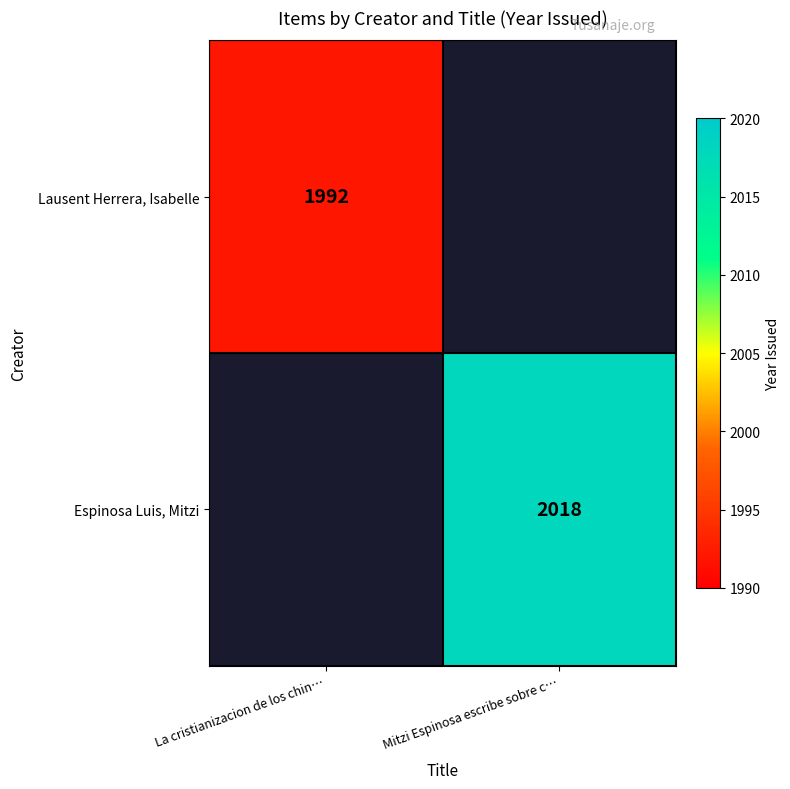

True or false: Espinosa Luis, Mitzi has a value of 572 at Mitzi Espinosa escribe sobre c….

False